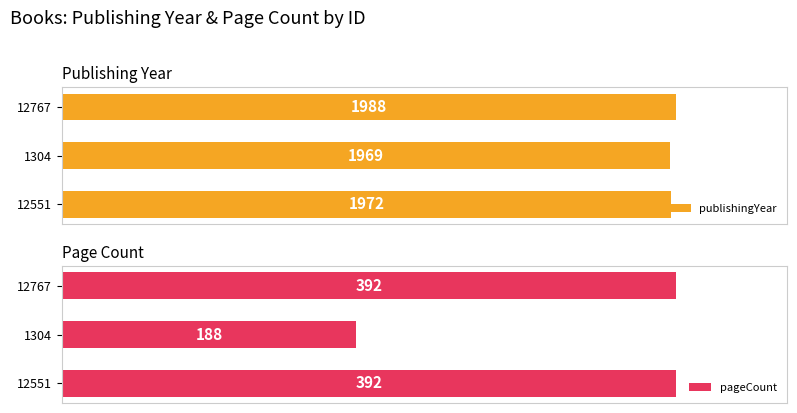

Reading left to right, transcribe all the data shown in this chart.

publishingYear: 1972	1969	1988
pageCount: 392	188	392